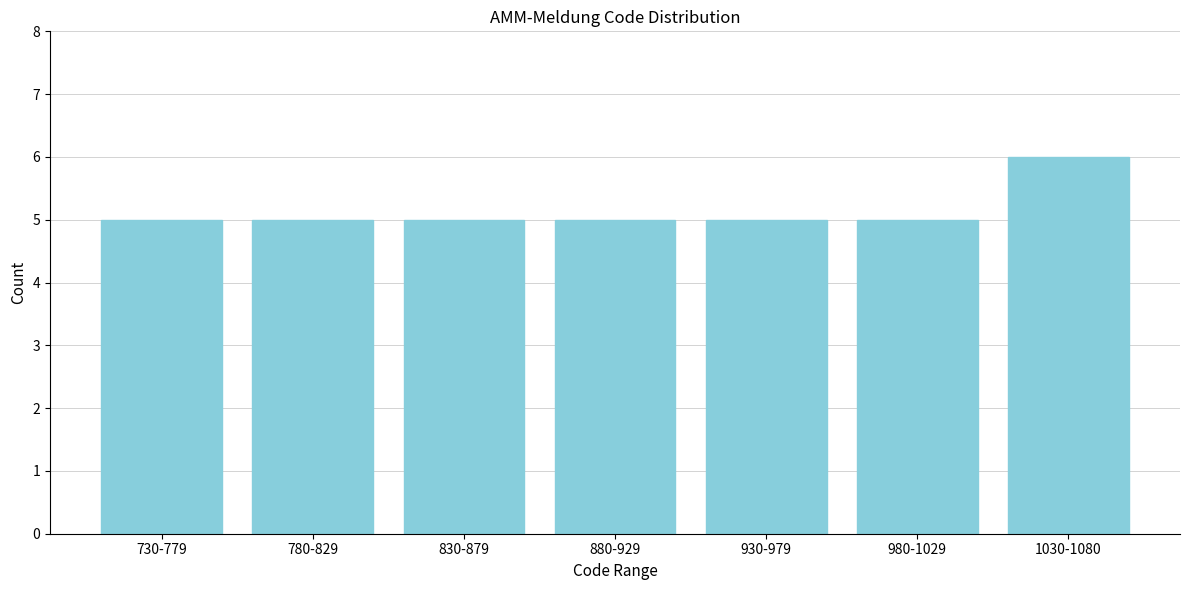

Reading left to right, transcribe all the data shown in this chart.

730-779=5	780-829=5	830-879=5	880-929=5	930-979=5	980-1029=5	1030-1080=6